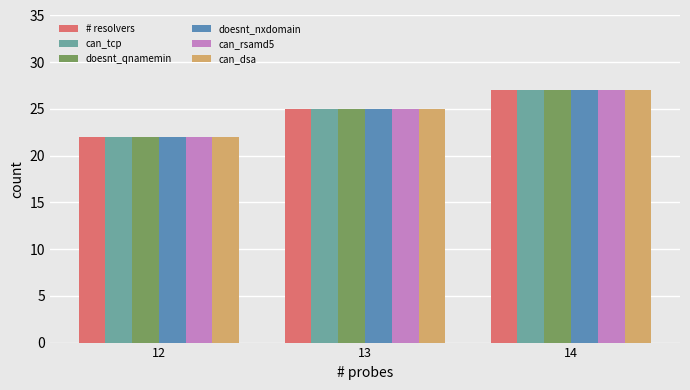

At which category is the sum across all series the highest?

14